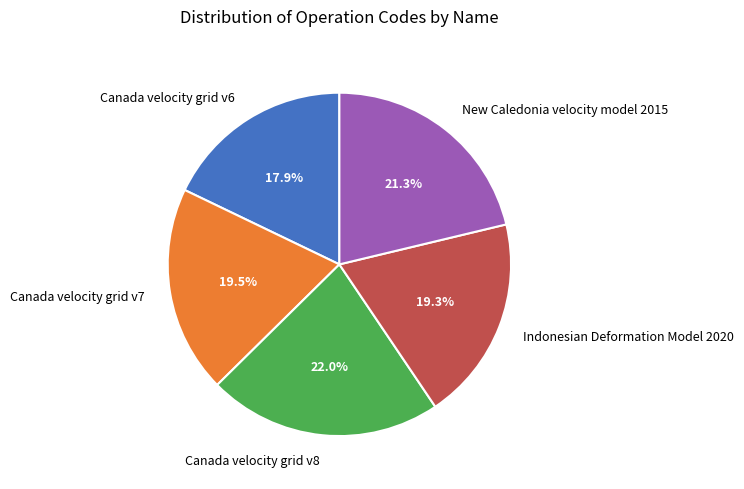

The New Caledonia velocity model 2015 slice represents 21% of the pie. True or false?

True